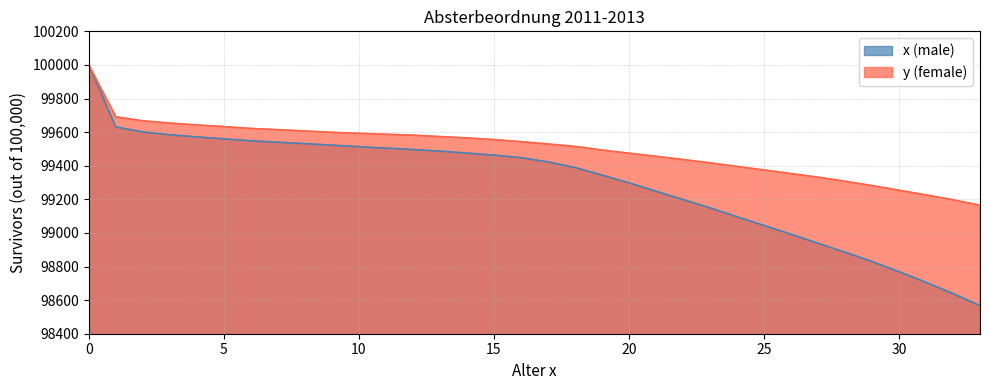

True or false: y (female) has a value of 28425.3 at 32.

False